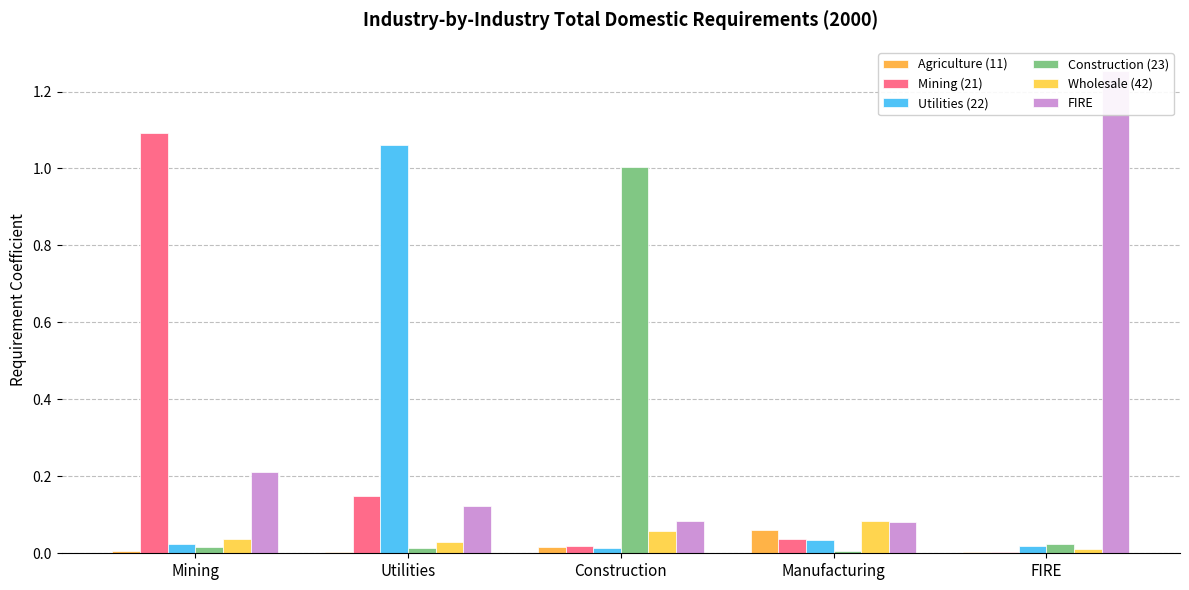

Reading left to right, what are all the values shown in this chart?

Agriculture (11): 0.0	0.0	0.0	0.1	0.0
Mining (21): 1.1	0.1	0.0	0.0	0.0
Utilities (22): 0.0	1.1	0.0	0.0	0.0
Construction (23): 0.0	0.0	1.0	0.0	0.0
Wholesale (42): 0.0	0.0	0.1	0.1	0.0
FIRE: 0.2	0.1	0.1	0.1	1.3